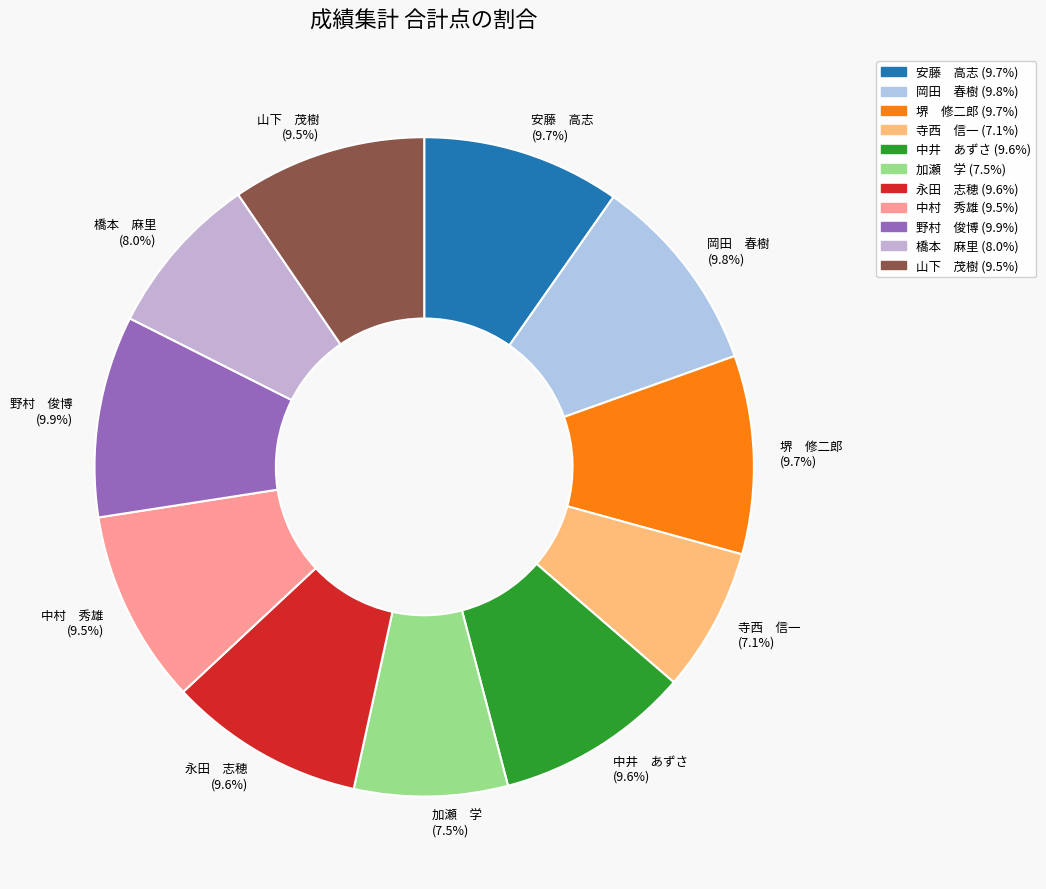

What percentage do 寺西 信一 (7.1%) and 岡田 春樹 (9.8%) together represent?

16.9%